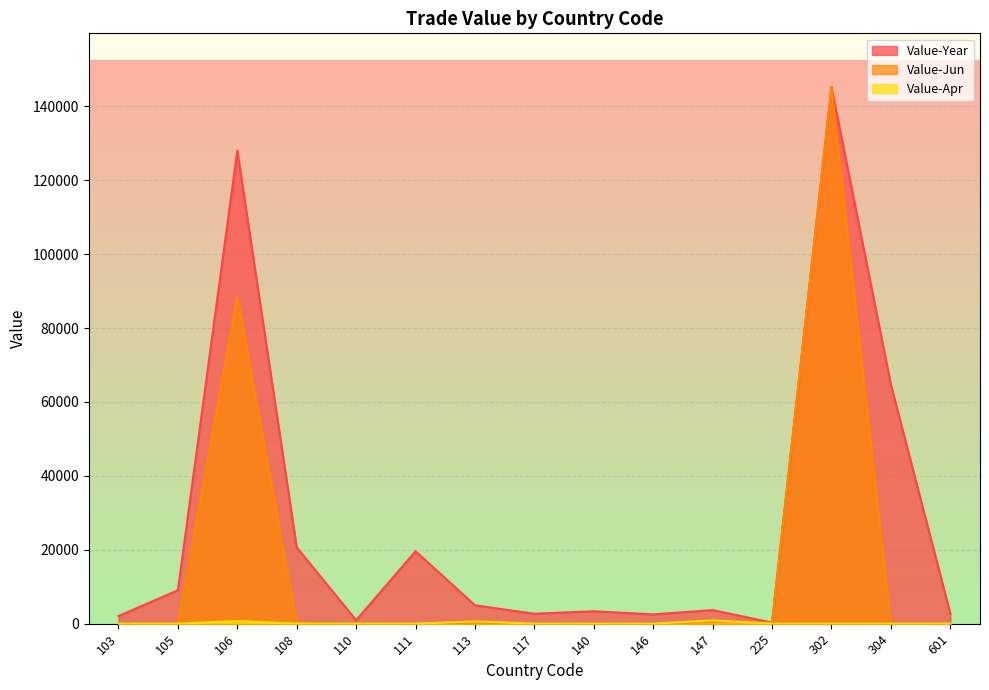

Reading left to right, what are all the values shown in this chart?

Value-Year: 2058	9059	128037	20666	942	19609	4984	2688	3364	2517	3675	300	145249	64711	2800
Value-Jun: 0	0	88625	270	0	0	262	0	0	0	410	300	145249	0	0
Value-Apr: 0	0	738	0	0	0	617	0	0	0	895	0	0	0	0